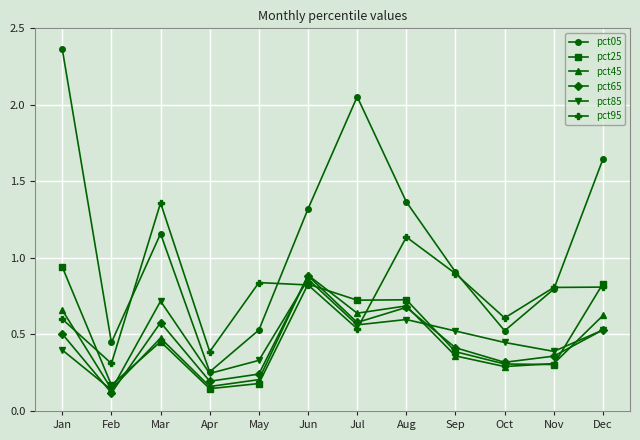

Which series changed the most between Sep and Oct?

pct05